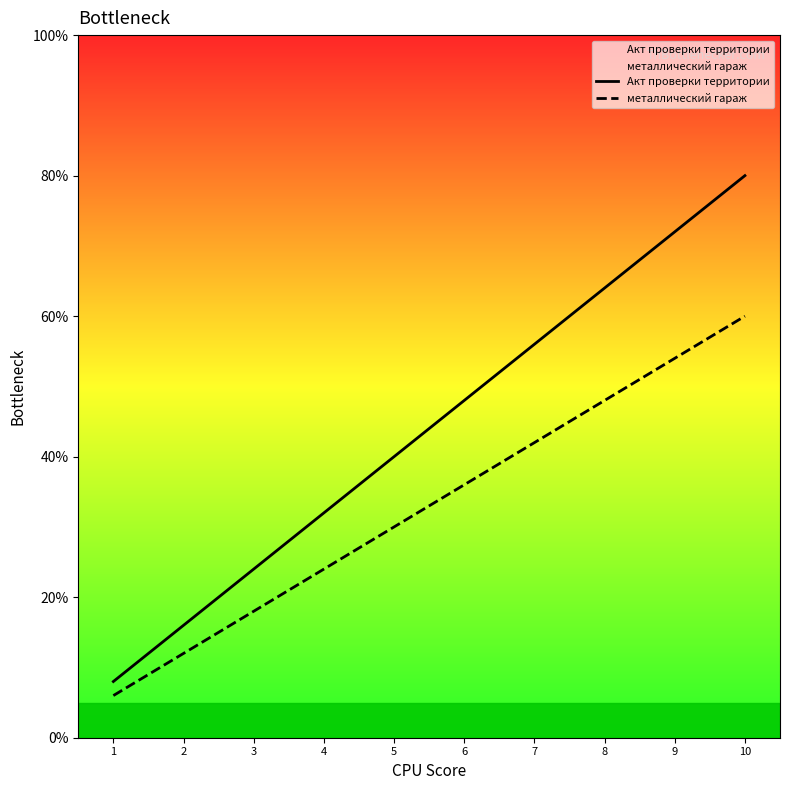

List the series in order of their peak value, highest first.

Акт проверки территории, металлический гараж